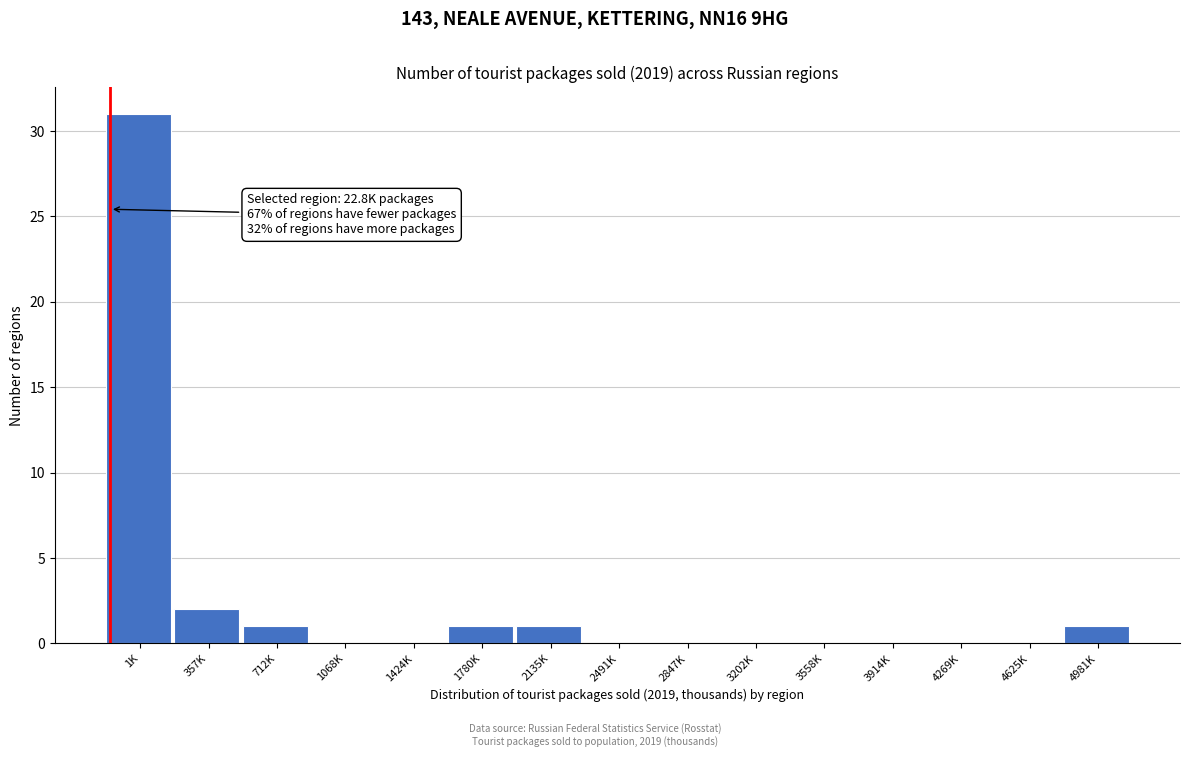

Reading left to right, what are all the values shown in this chart?

1K=31	357K=2	712K=1	1068K=0	1424K=0	1780K=1	2135K=1	2491K=0	2847K=0	3202K=0	3558K=0	3914K=0	4269K=0	4625K=0	4981K=1